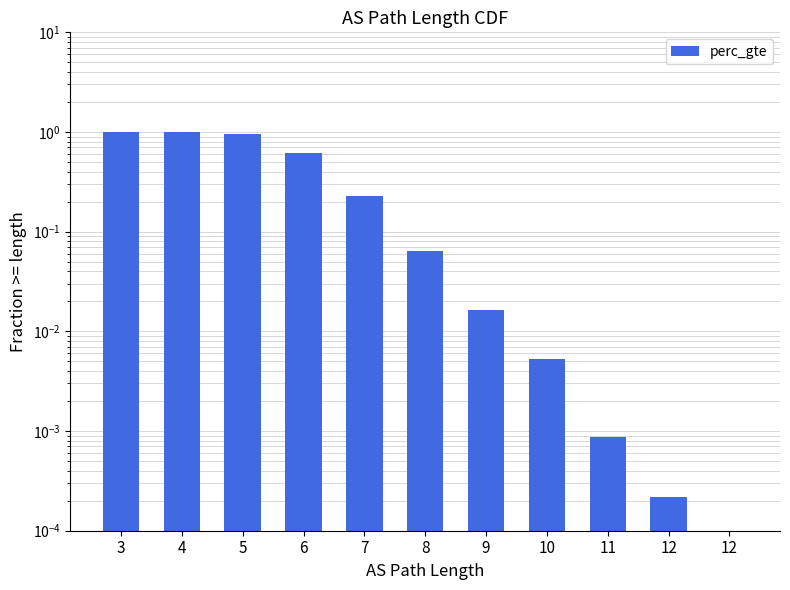

How many bars are there in total?

11